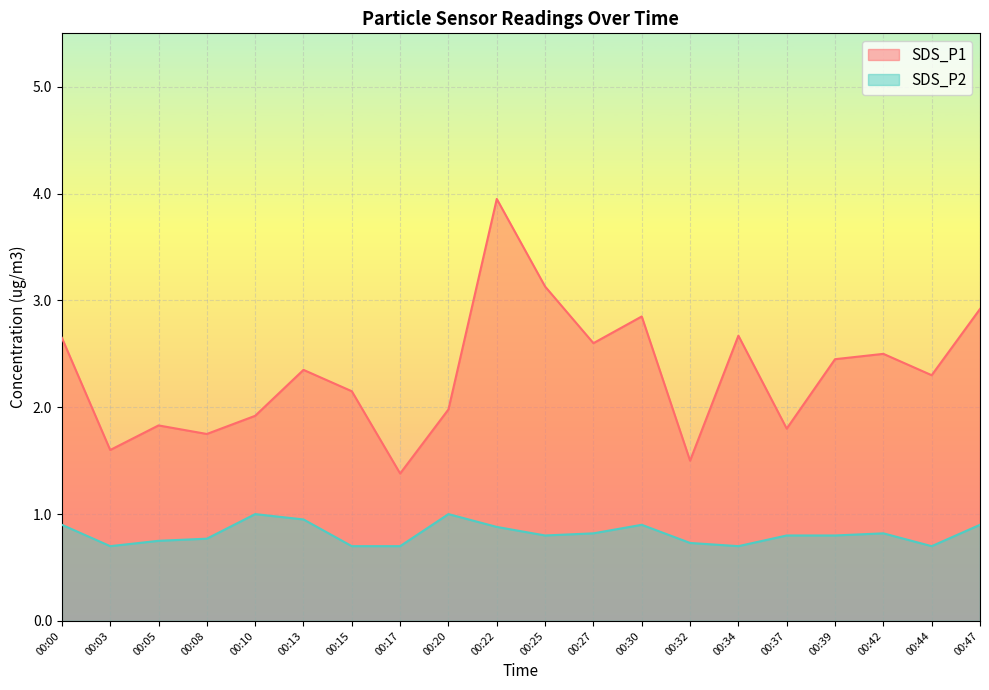

Which series changed the most between 00:03 and 00:15?

SDS_P1